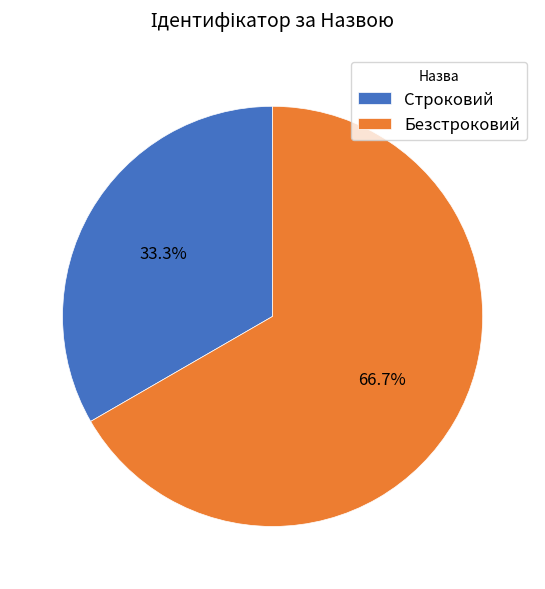

Does Безстроковий account for over 50% of the chart?

Yes